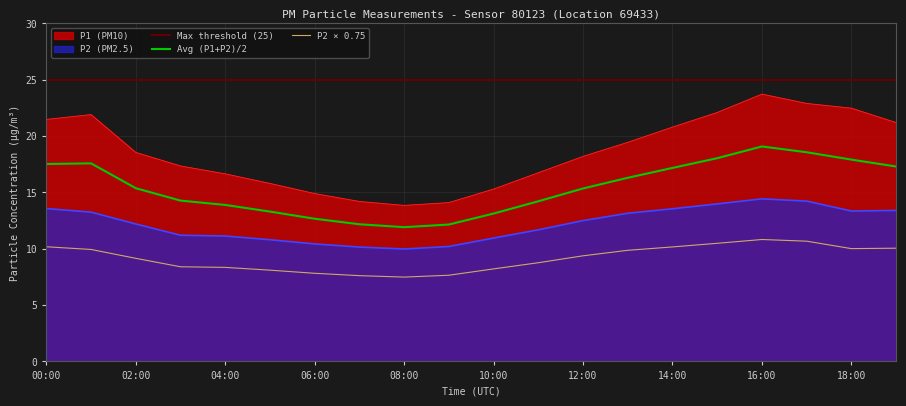

At 04:00, list the series in order from smallest to largest.

P2, P1